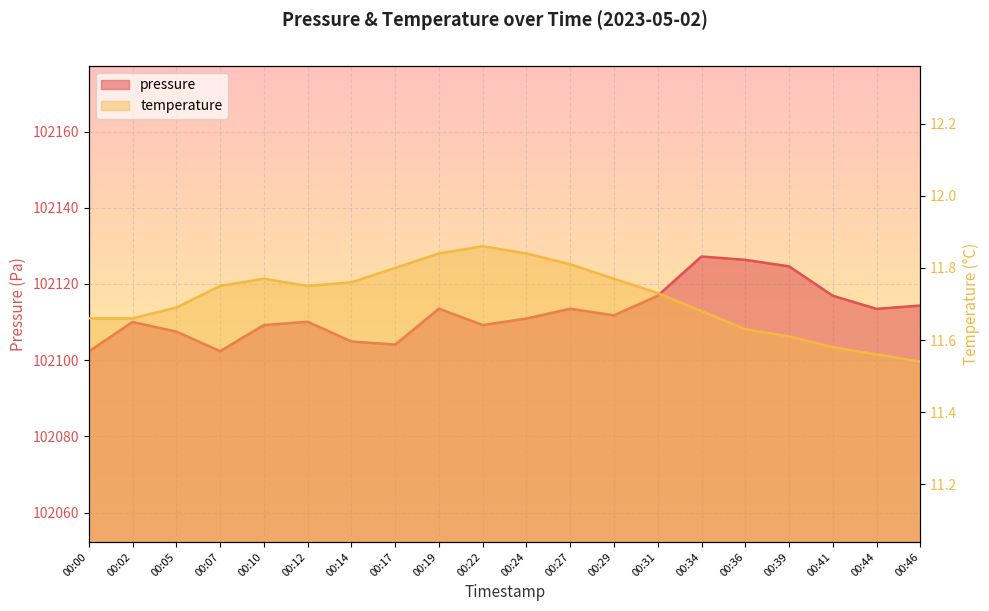

What is the difference between the pressure values at 00:46 and 00:31?

2.6